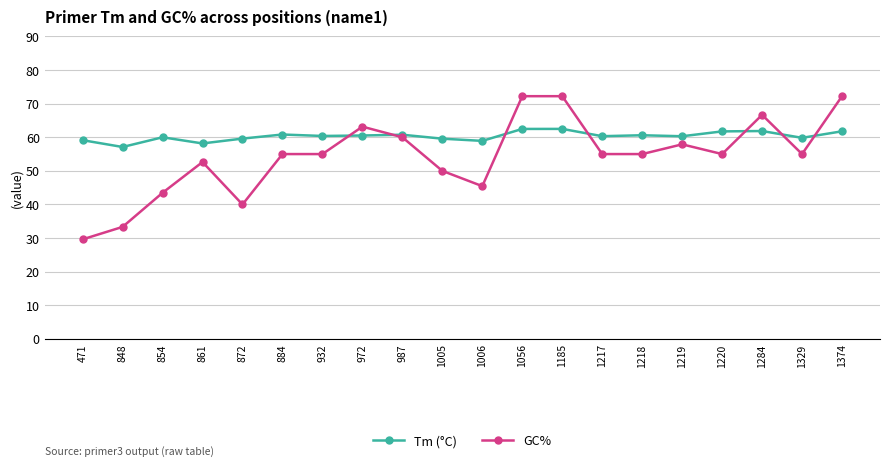

Which label corresponds to the smallest value in the chart?

471